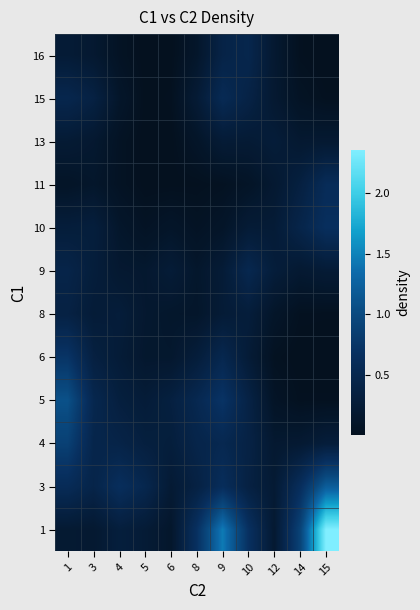

At how many categories does at least one series exceed 1?

3